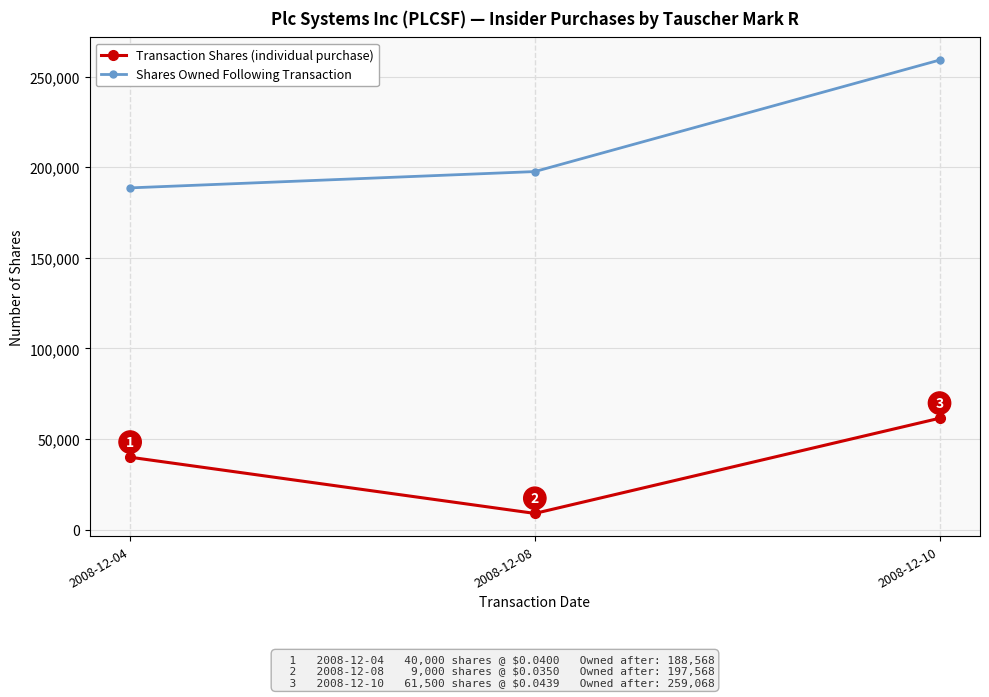

List the labels in order of Shares Owned Following Transaction value, smallest first.

2008-12-04, 2008-12-08, 2008-12-10